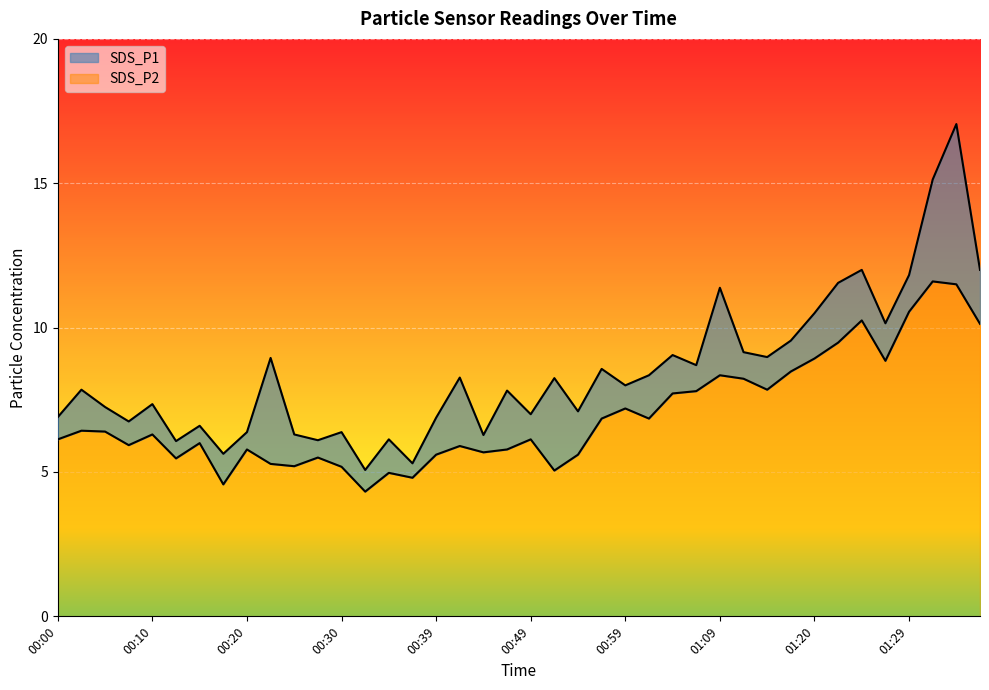

Count the number of categories in the chart.

40